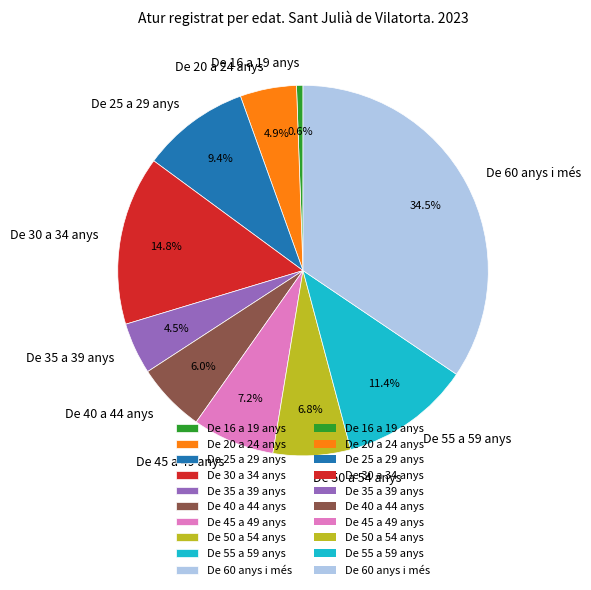

How many slices are in this pie chart?

10